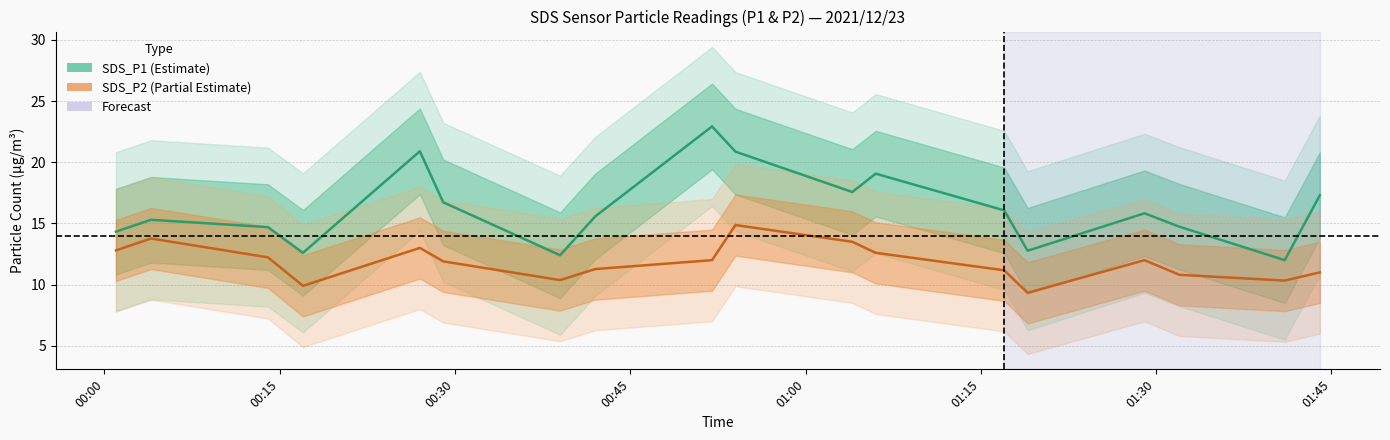

Rank the series by their maximum value, from lowest to highest.

SDS_P2, SDS_P1